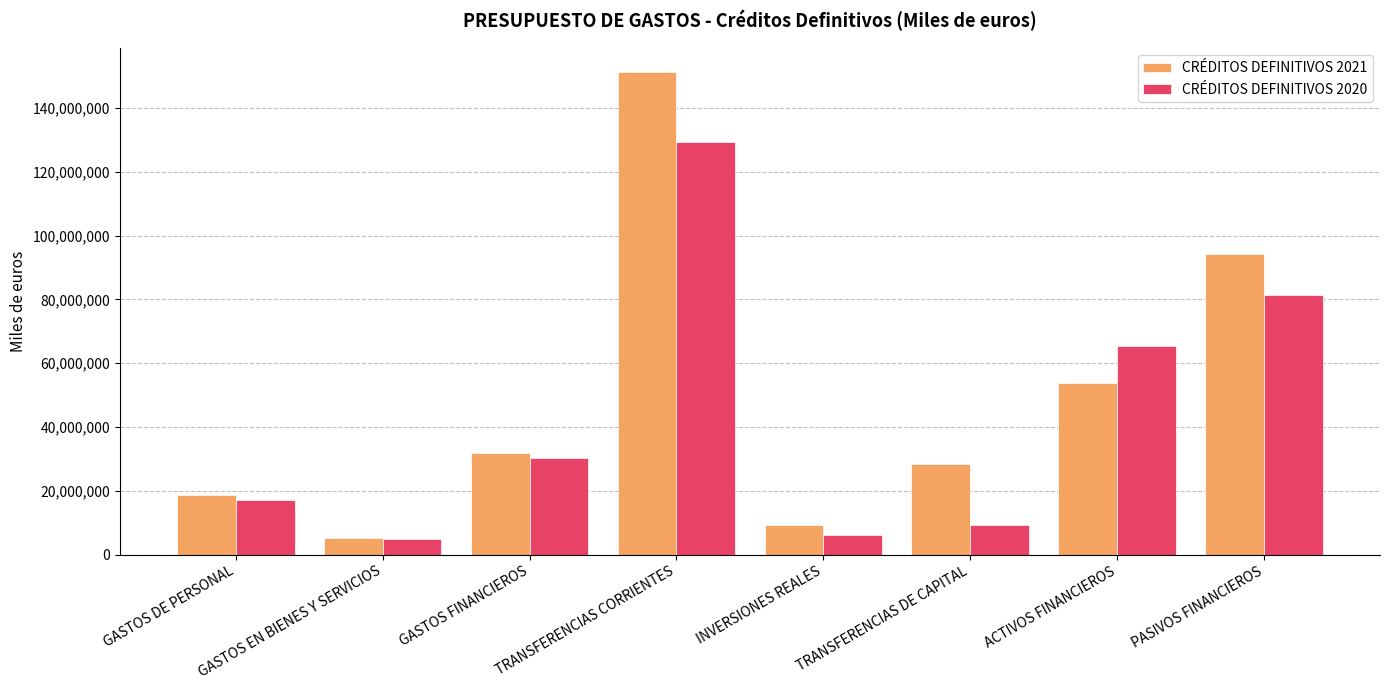

Reading left to right, what are all the values shown in this chart?

CRÉDITOS DEFINITIVOS 2021: GASTOS DE PERSONAL=18731399	GASTOS EN BIENES Y SERVICIOS=5216510	GASTOS FINANCIEROS=31717404	TRANSFERENCIAS CORRIENTES=151191959	INVERSIONES REALES=9130318	TRANSFERENCIAS DE CAPITAL=28492074	ACTIVOS FINANCIEROS=53836152	PASIVOS FINANCIEROS=94400462
CRÉDITOS DEFINITIVOS 2020: GASTOS DE PERSONAL=17149822	GASTOS EN BIENES Y SERVICIOS=4955795	GASTOS FINANCIEROS=30247638	TRANSFERENCIAS CORRIENTES=129294340	INVERSIONES REALES=6168471	TRANSFERENCIAS DE CAPITAL=9216300	ACTIVOS FINANCIEROS=65439262	PASIVOS FINANCIEROS=81311014